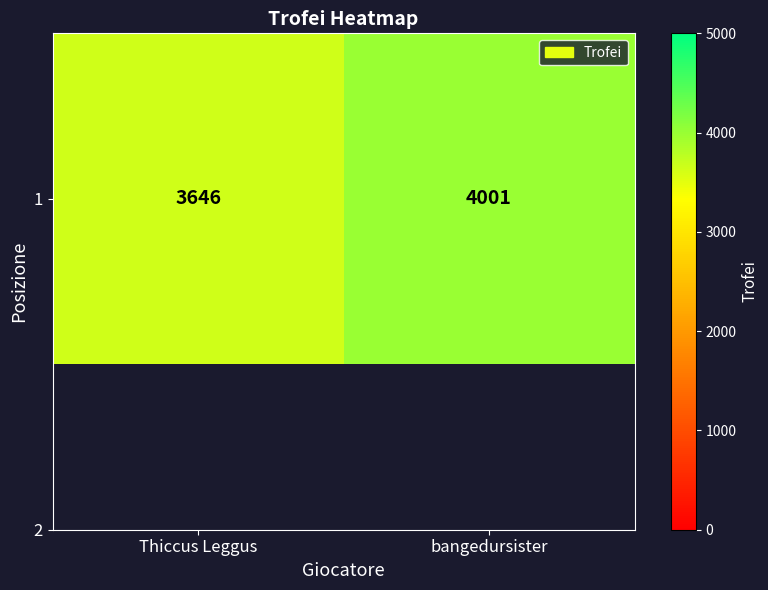

The value at Thiccus Leggus is 6324. True or false?

False